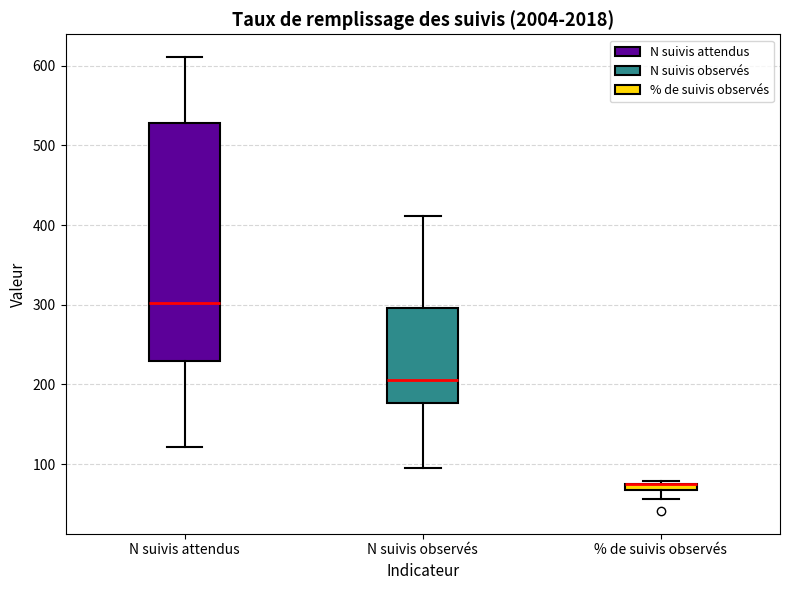

Comparing the boxes themselves (not the whiskers), which one is the tallest?

N suivis attendus